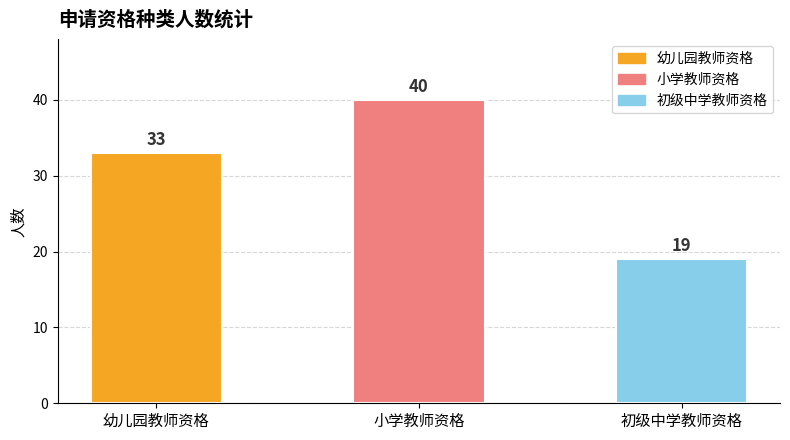

What is the smallest value displayed?

19